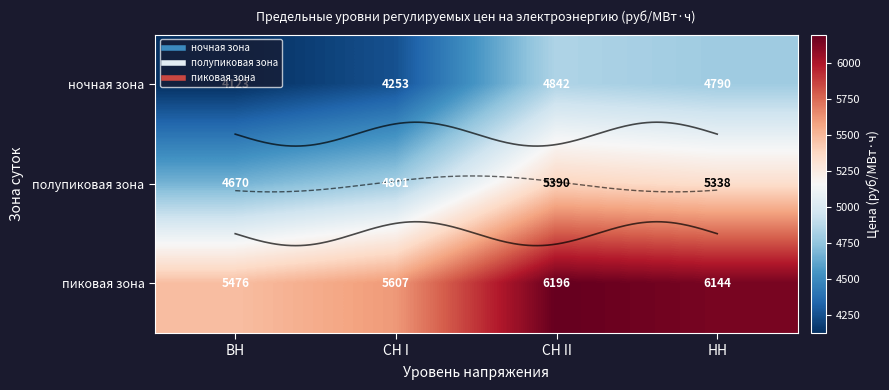

How many values in the пиковая зона series are below 6143?

2